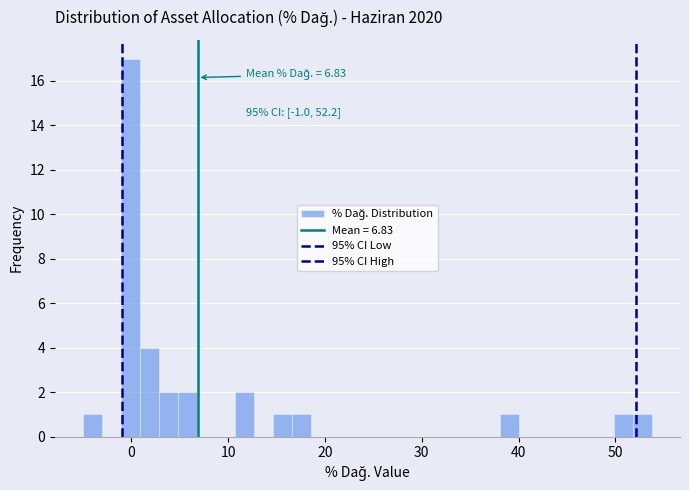

Around what value on the x-axis is the tallest bar? Give the approximate position of its centre, as read against the axis.

0